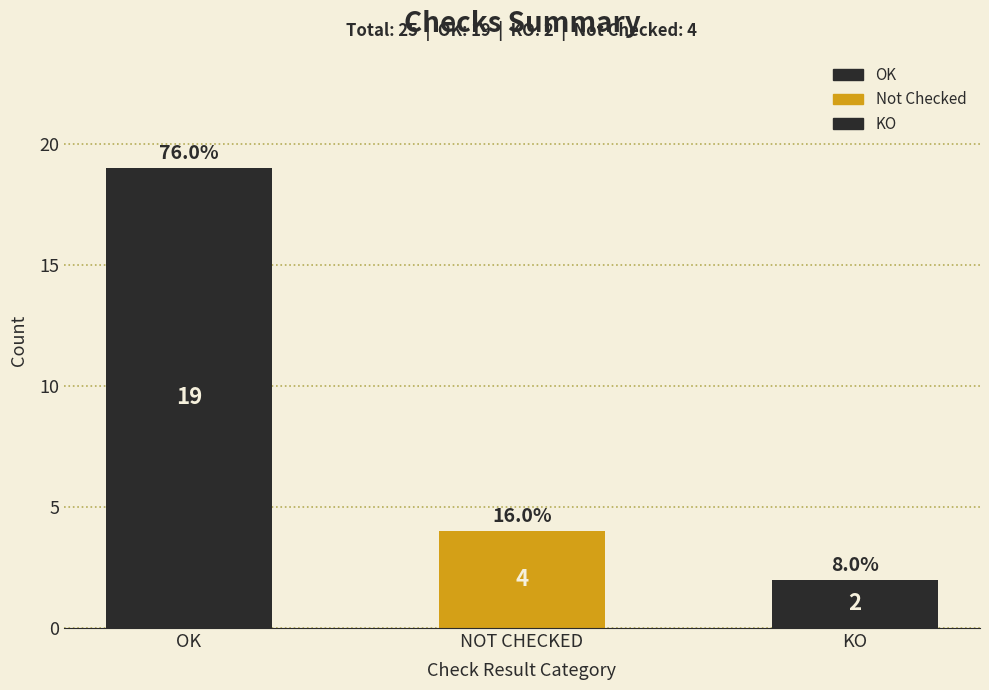

Reading left to right, list all the values displayed in this chart.

19	4	2